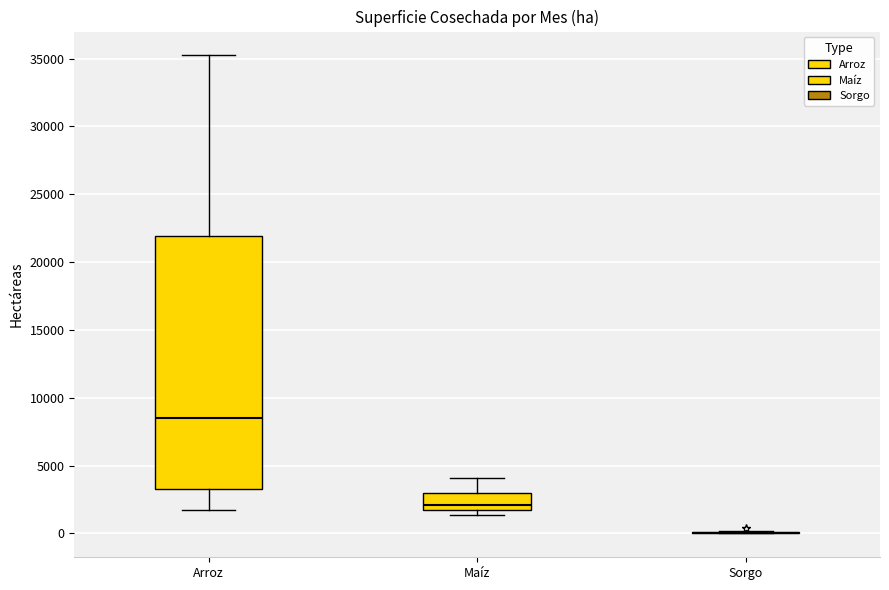

Comparing the boxes themselves (not the whiskers), which one is the tallest?

Arroz